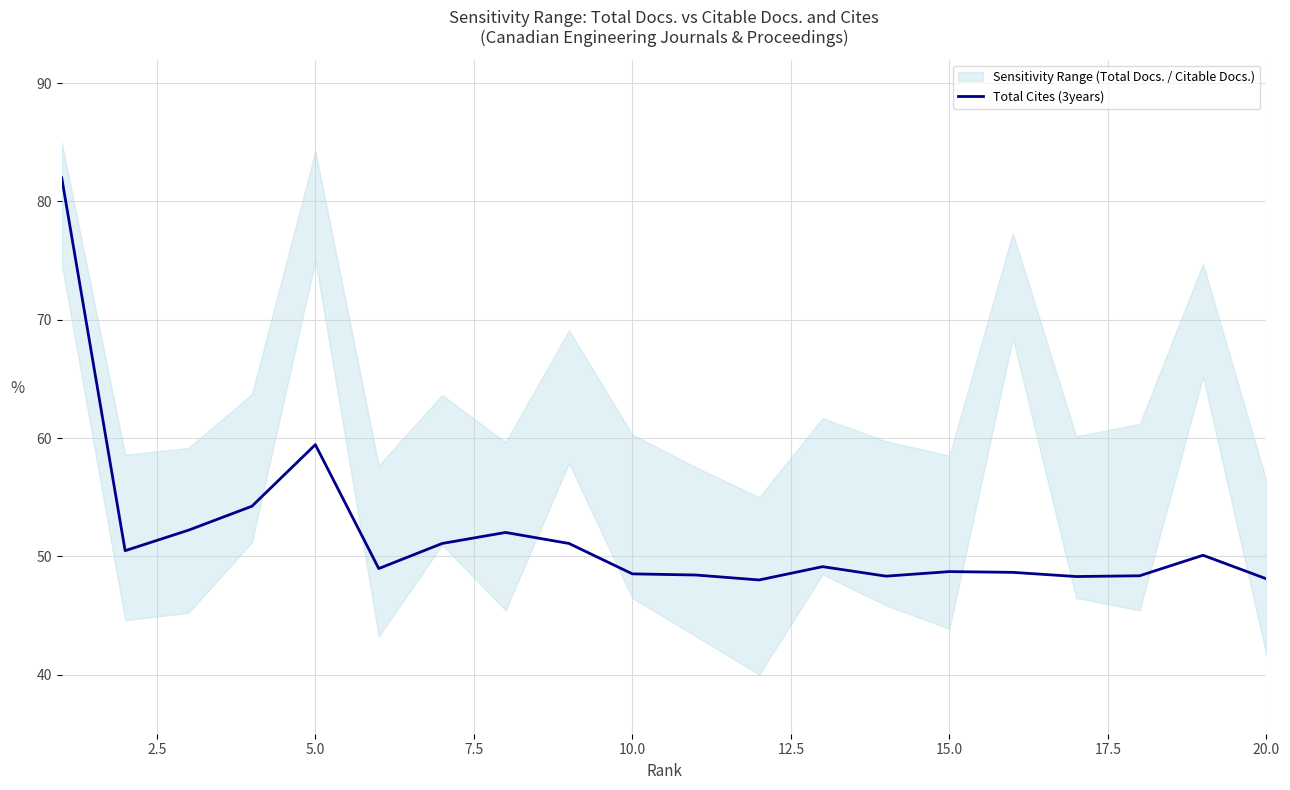

What is the maximum value shown in the chart?

82.0